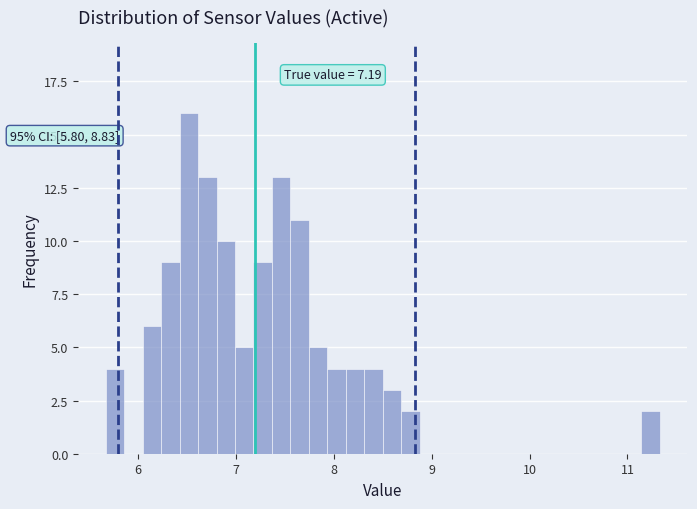

Around what value on the x-axis is the tallest bar? Give the approximate position of its centre, as read against the axis.

6.5